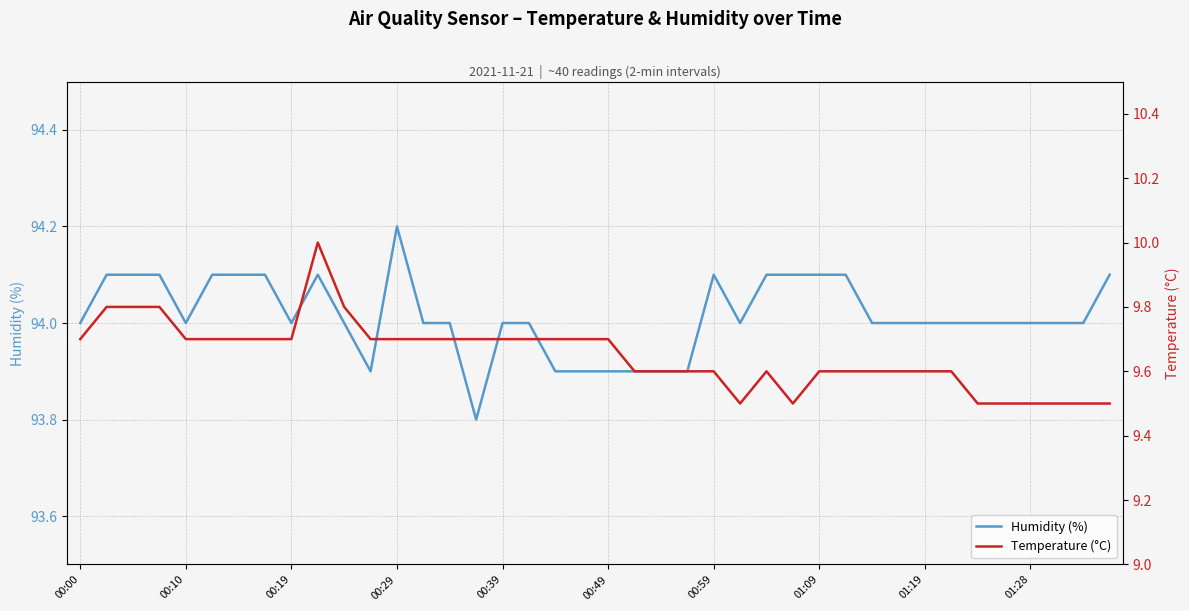

The value of Humidity (%) at 00:10 is 27.2. True or false?

False